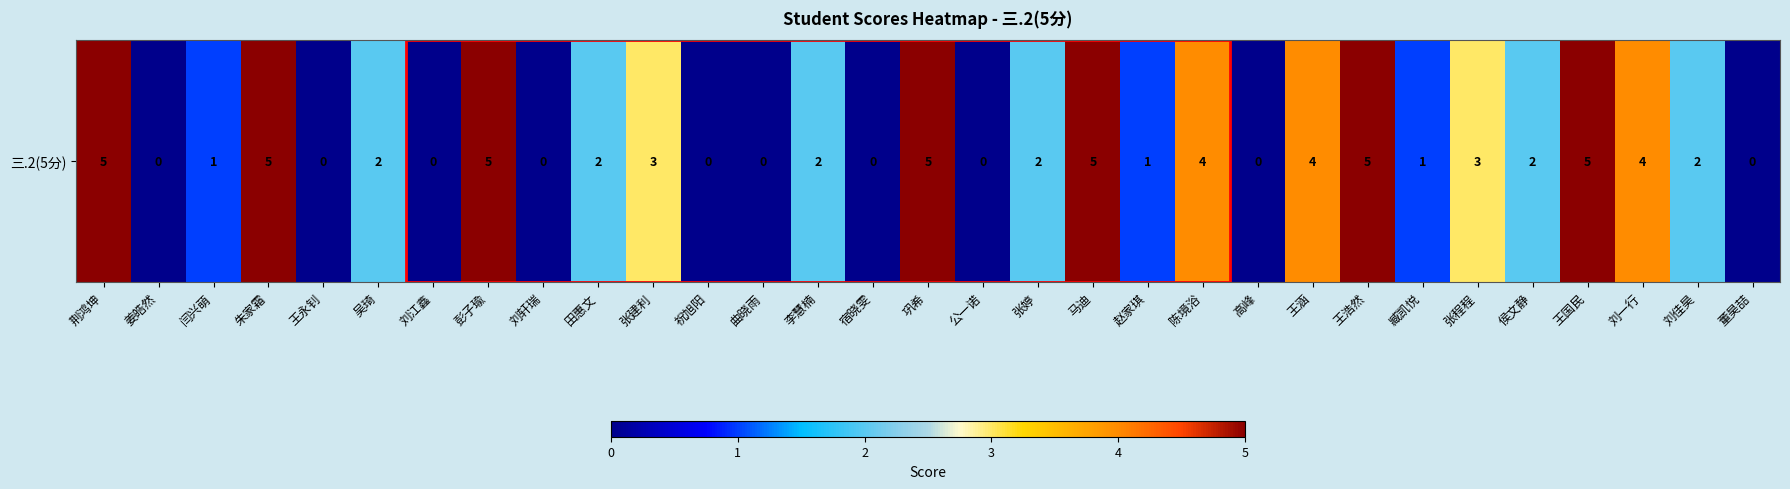

Is it true that the value at 刘江鑫 is 0?

True